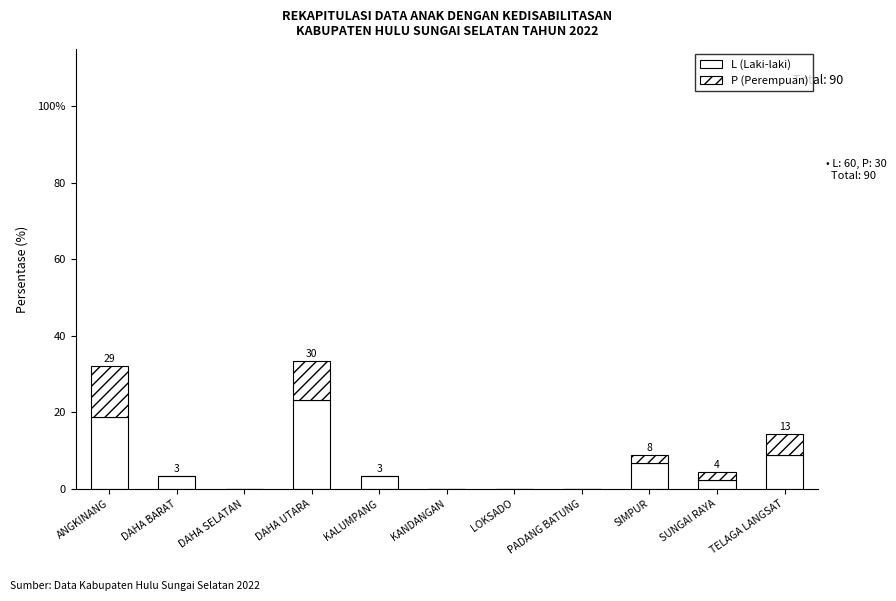

The value of P (Perempuan) at LOKSADO is 0.0. True or false?

True